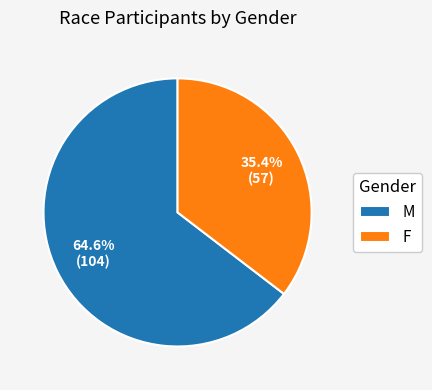

Is there a majority slice in this chart?

Yes